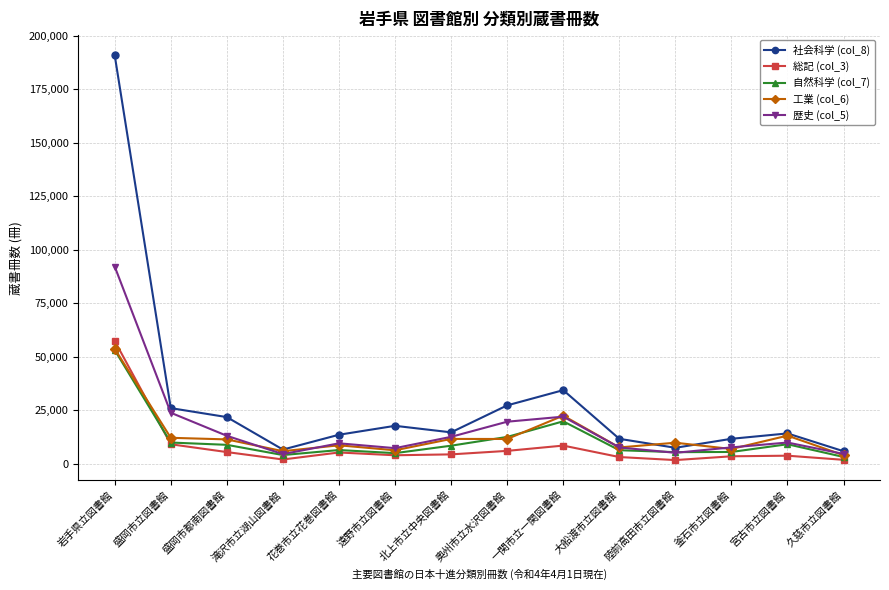

At which category does 社会科学 (col_8) reach its first local valley?

滝沢市立湖山図書館